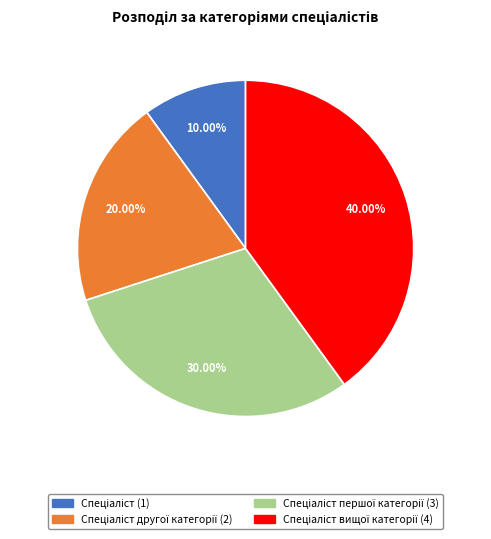

To the nearest percent, what is the average slice percentage?

25%